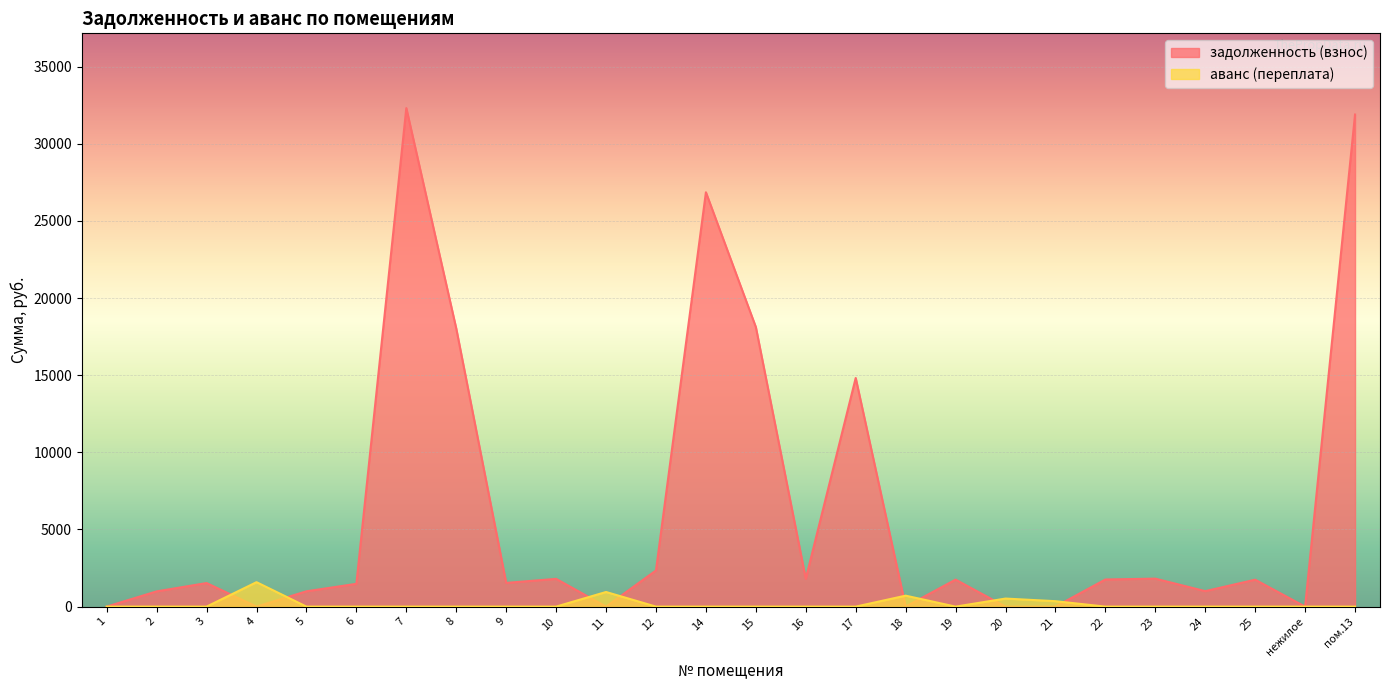

True or false: задолженность (взнос) has more than 2 interior local peaks.

True